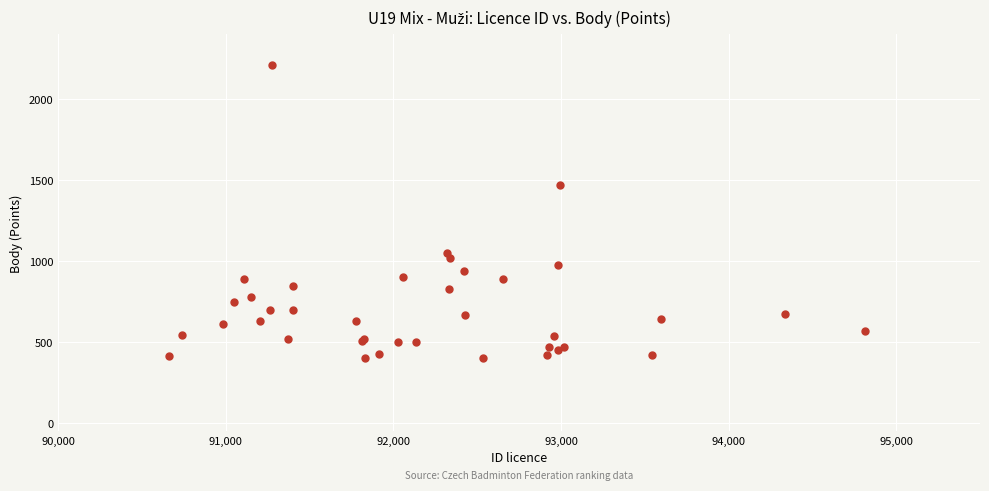

What Y value in the scatter plot is closest to 1305?

1470